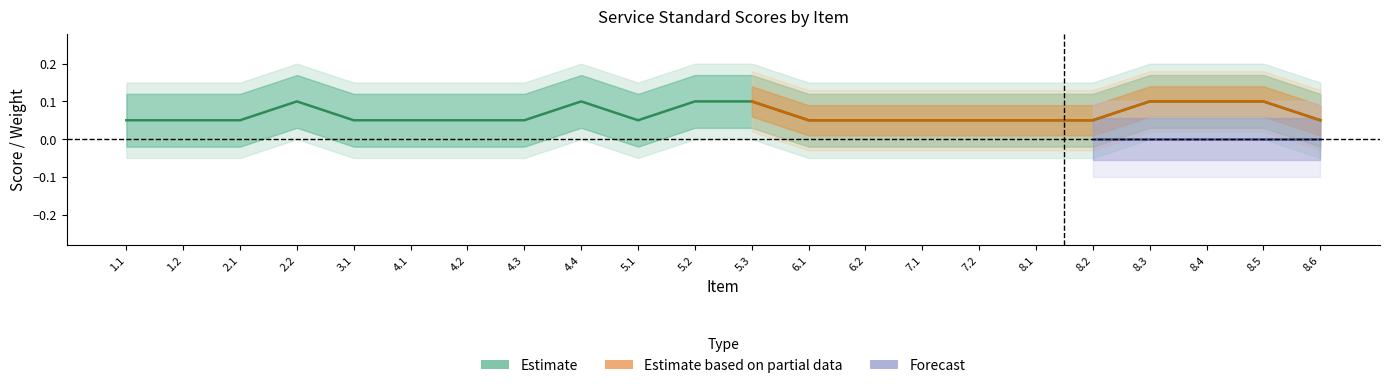

Does the chart display data point markers on the line(s)?

No